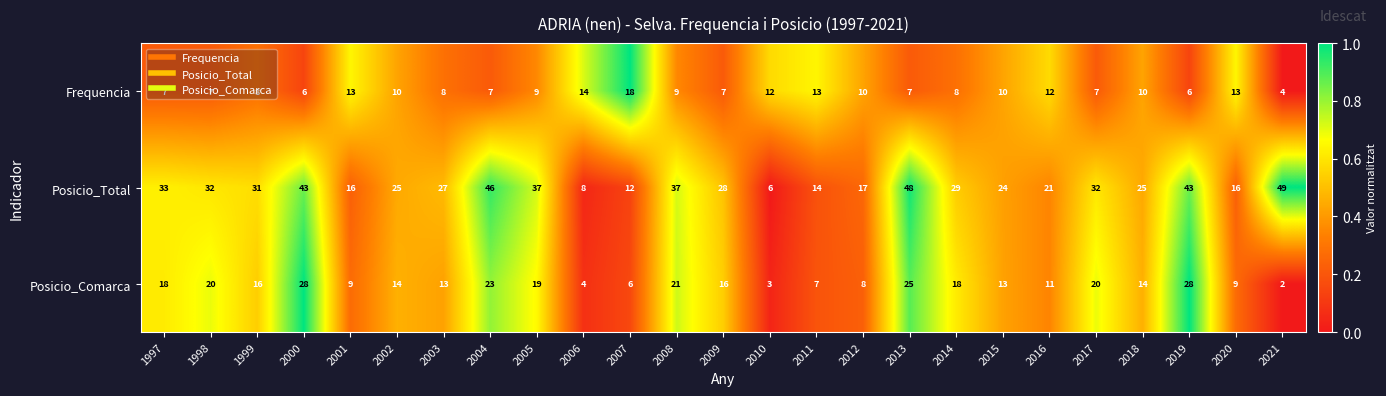

How many distinct data groups are displayed?

3